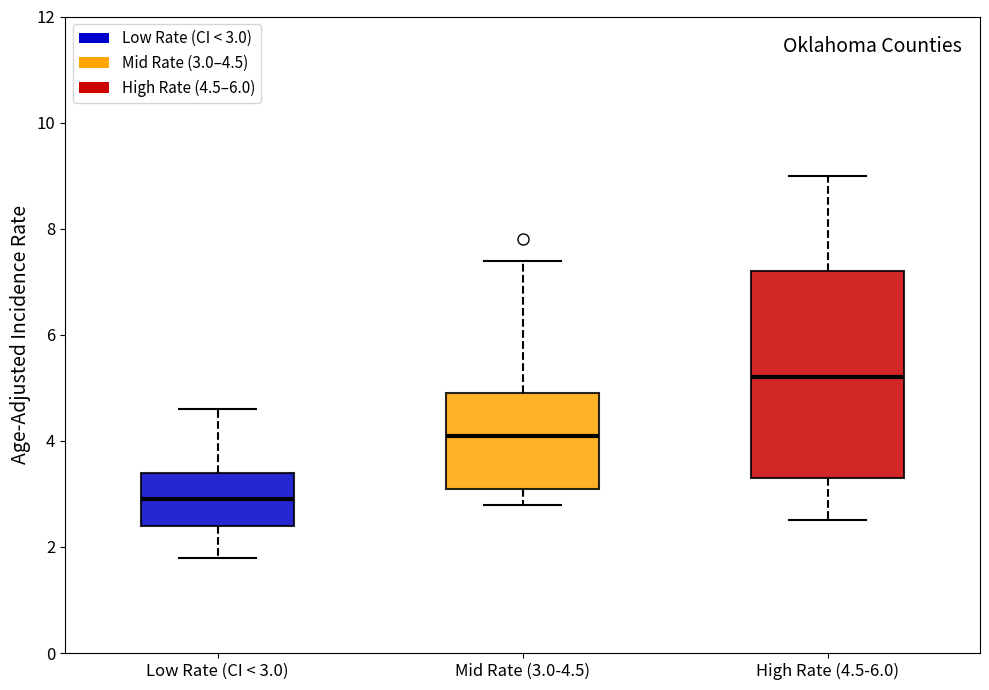

Which box is the tallest, from its lower edge to its upper edge?

High Rate (4.5-6.0)